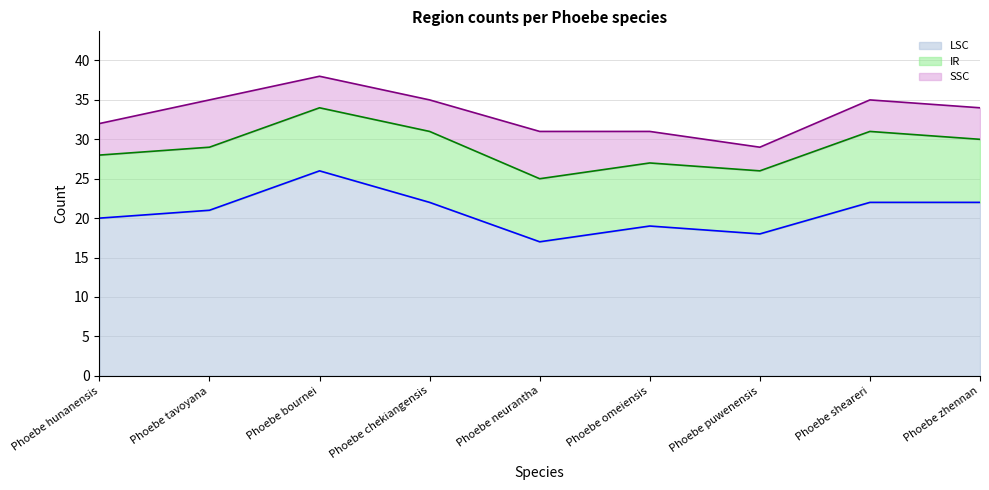

True or false: SSC and IR cross at least once.

False